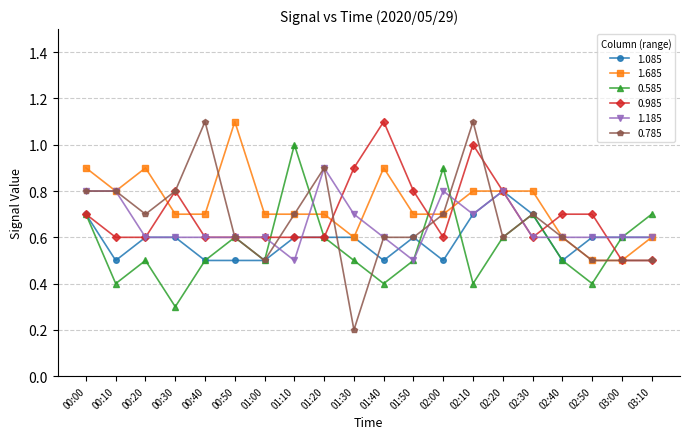

Reading left to right, transcribe all the data shown in this chart.

1.085: 0.7	0.5	0.6	0.6	0.5	0.5	0.5	0.6	0.6	0.6	0.5	0.6	0.5	0.7	0.8	0.7	0.5	0.6	0.6	0.6
1.685: 0.9	0.8	0.9	0.7	0.7	1.1	0.7	0.7	0.7	0.6	0.9	0.7	0.7	0.8	0.8	0.8	0.6	0.5	0.5	0.6
0.585: 0.7	0.4	0.5	0.3	0.5	0.6	0.5	1.0	0.6	0.5	0.4	0.5	0.9	0.4	0.6	0.7	0.5	0.4	0.6	0.7
0.985: 0.7	0.6	0.6	0.8	0.6	0.6	0.6	0.6	0.6	0.9	1.1	0.8	0.6	1.0	0.8	0.6	0.7	0.7	0.5	0.5
1.185: 0.8	0.8	0.6	0.6	0.6	0.6	0.6	0.5	0.9	0.7	0.6	0.5	0.8	0.7	0.8	0.6	0.6	0.6	0.6	0.6
0.785: 0.8	0.8	0.7	0.8	1.1	0.6	0.5	0.7	0.9	0.2	0.6	0.6	0.7	1.1	0.6	0.7	0.6	0.5	0.5	0.5